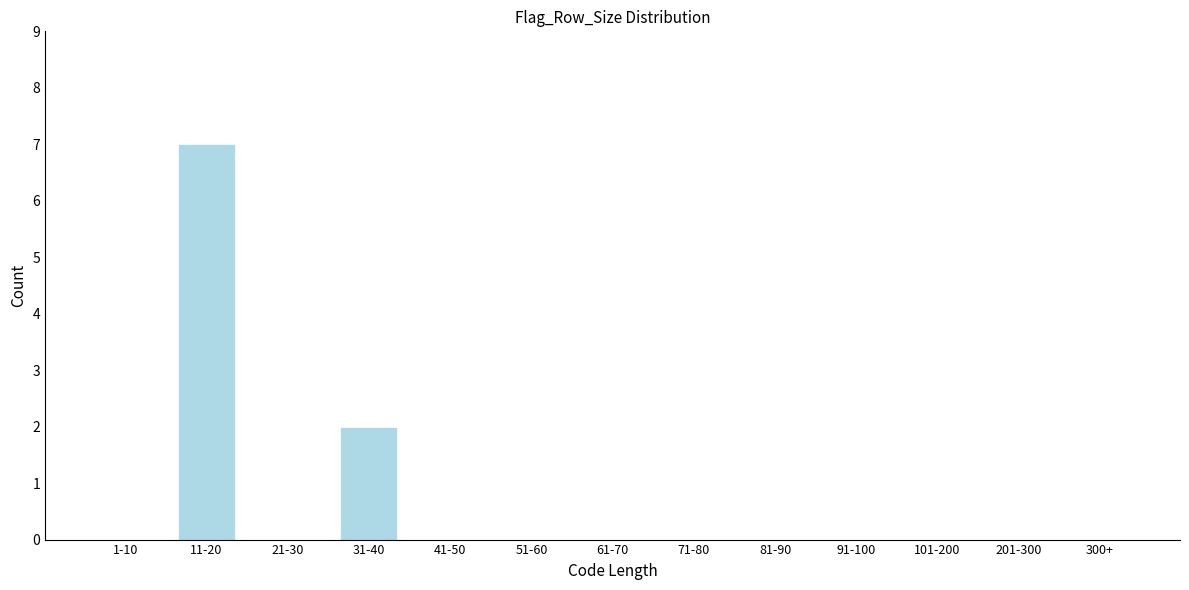

Reading left to right, list all the values displayed in this chart.

1-10=0	11-20=7	21-30=0	31-40=2	41-50=0	51-60=0	61-70=0	71-80=0	81-90=0	91-100=0	101-200=0	201-300=0	300+=0